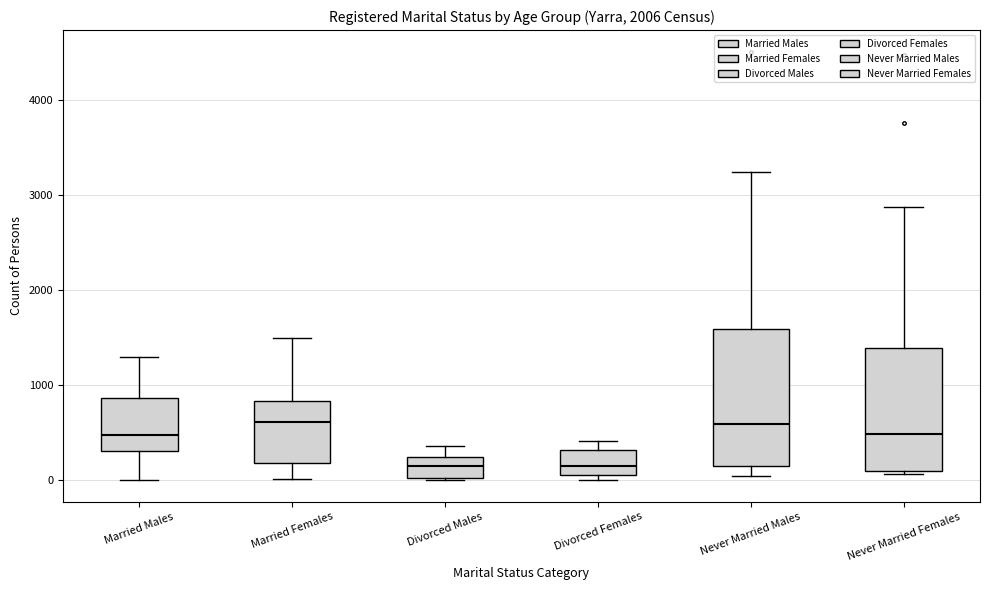

Where is the upper edge of the box for Divorced Males on the y-axis? The values are not printed on the chart, so give them approximately, as read against the axis.

200